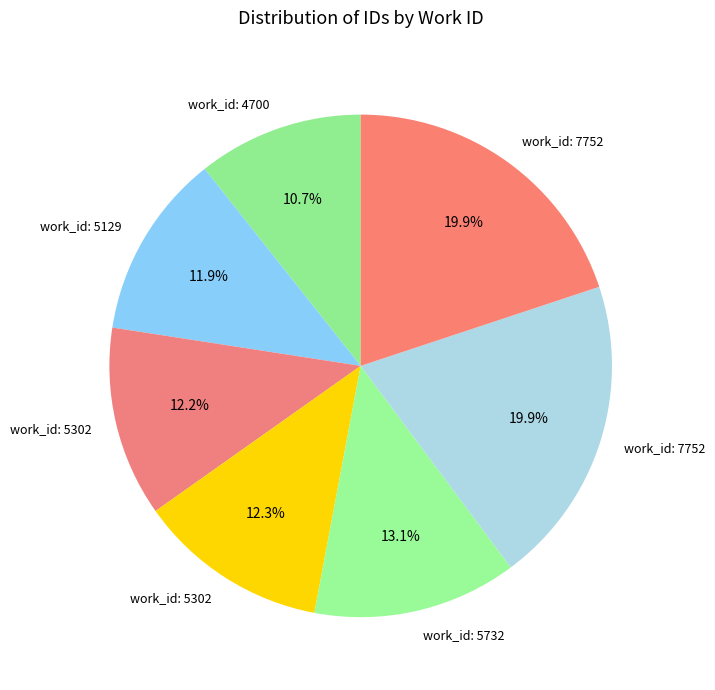

What is the smallest slice in the pie chart?

4700